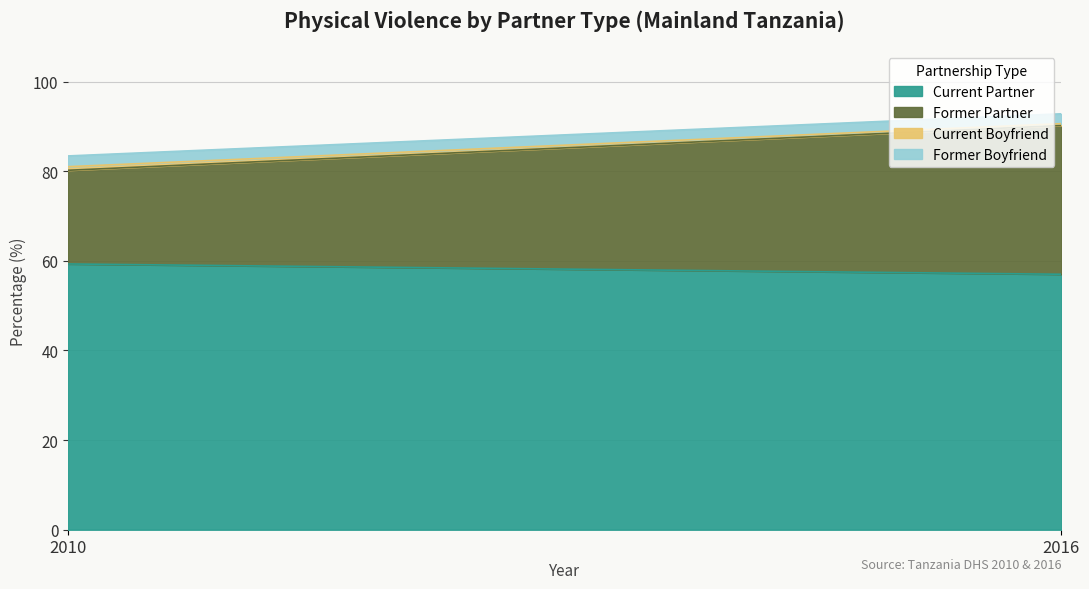

Is the value of Former Partner at 2010 greater than the value of Current Boyfriend at 2016?

Yes